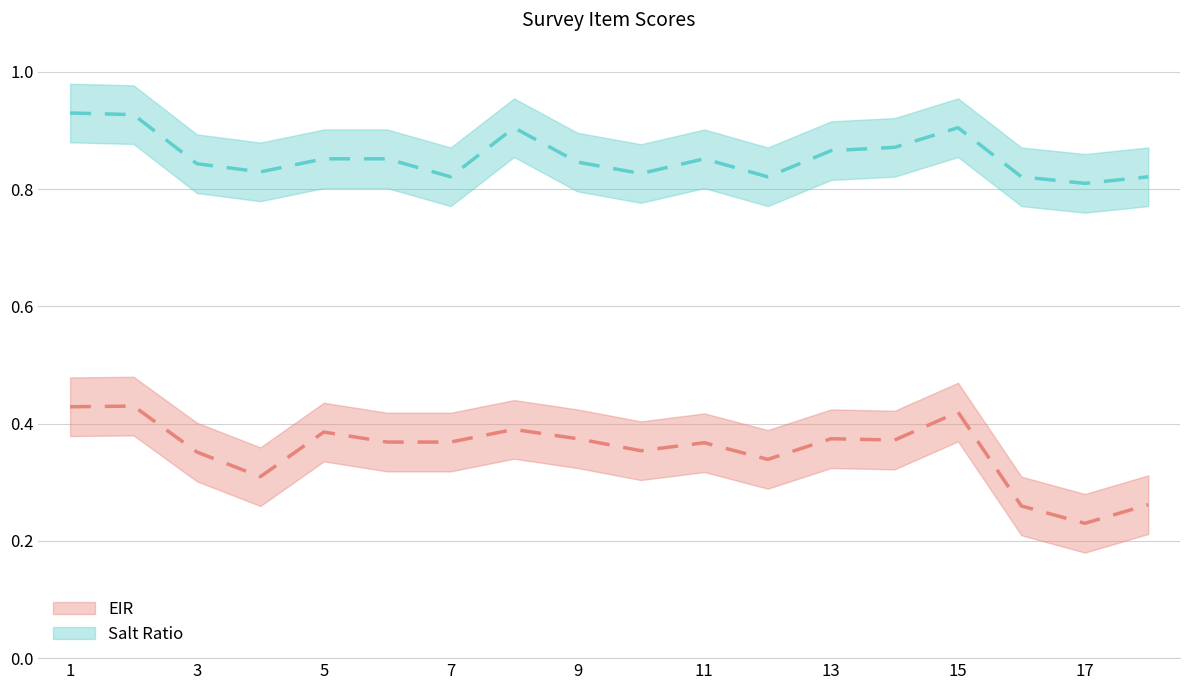

Which series has the largest range (max minus min)?

EIR